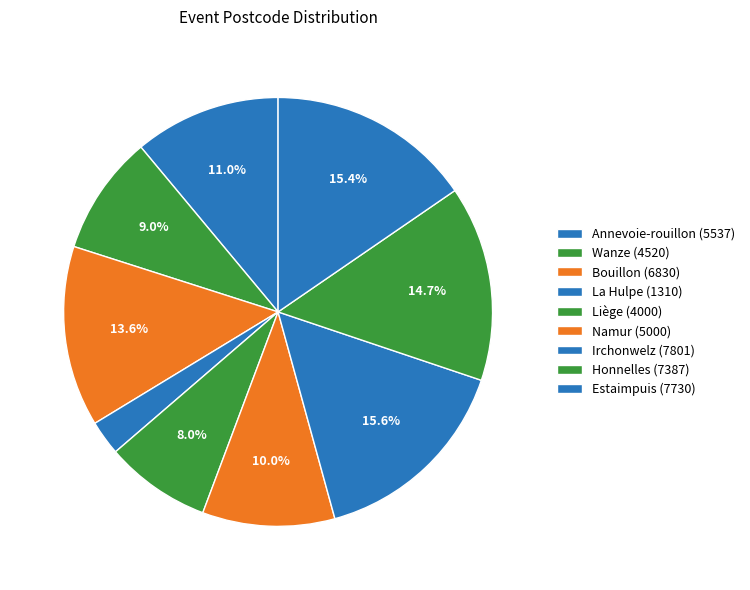

Is it true that Irchonwelz is 16% of the pie?

True